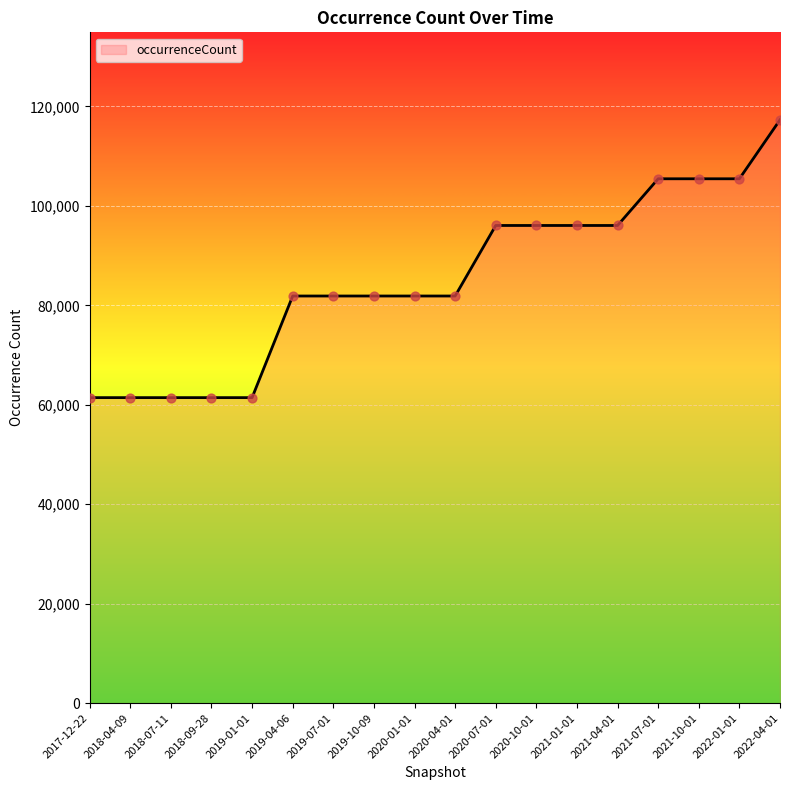

Approximately how many times larger is the value at 2020-04-01 compared to 2018-09-28?

1.3